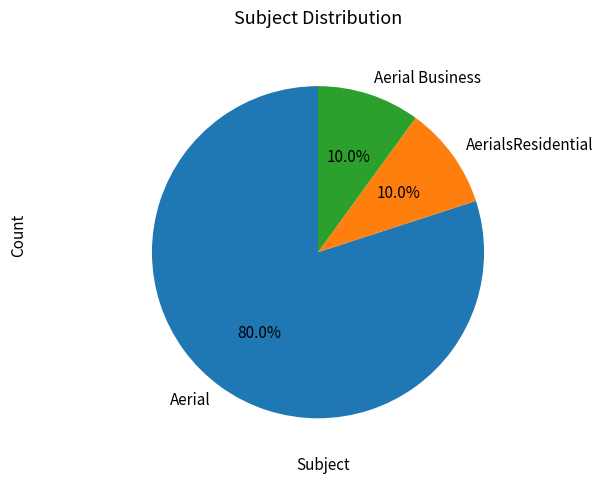

What percentage is the Aerial slice, to the nearest percent?

80%